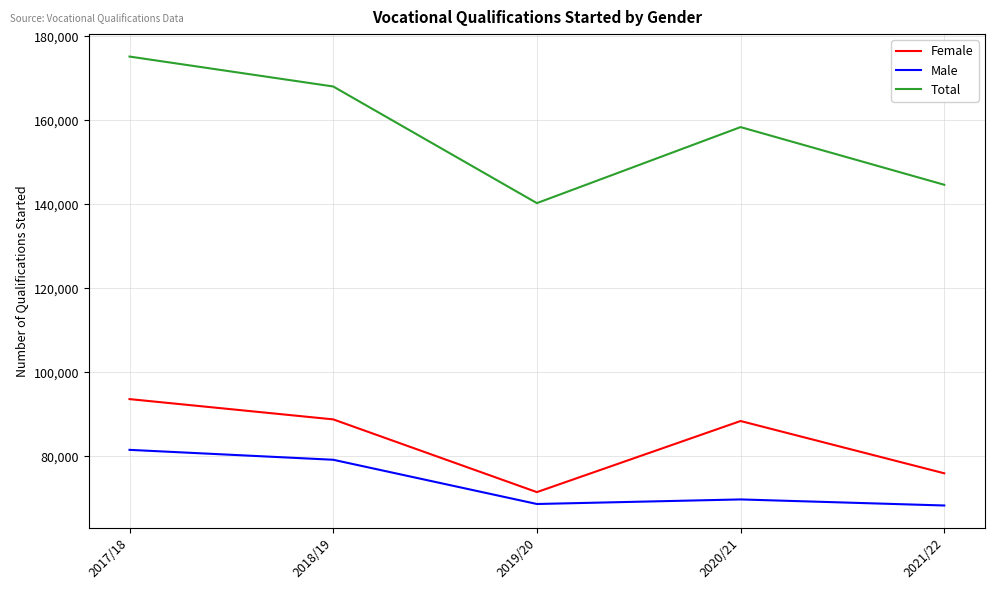

Between 2018/19 and 2020/21, which series saw the biggest shift?

Total